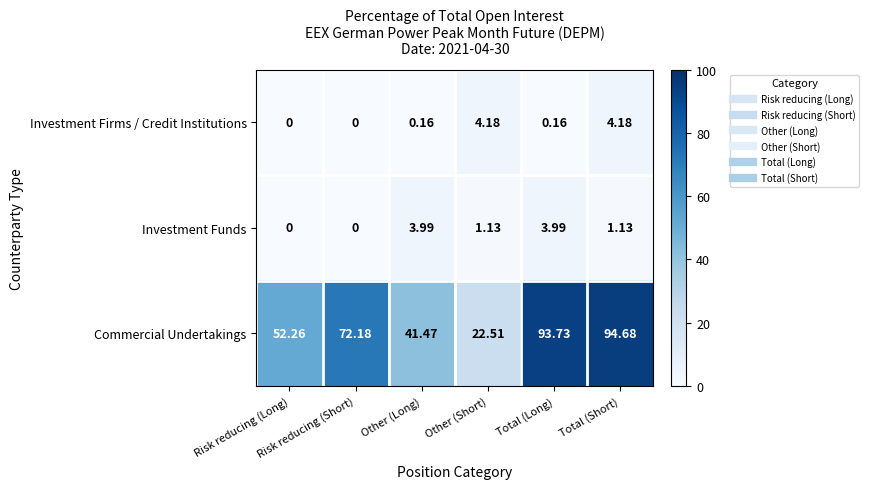

Rank the series by their maximum value, from lowest to highest.

Investment Funds, Investment Firms / Credit Institutions, Commercial Undertakings